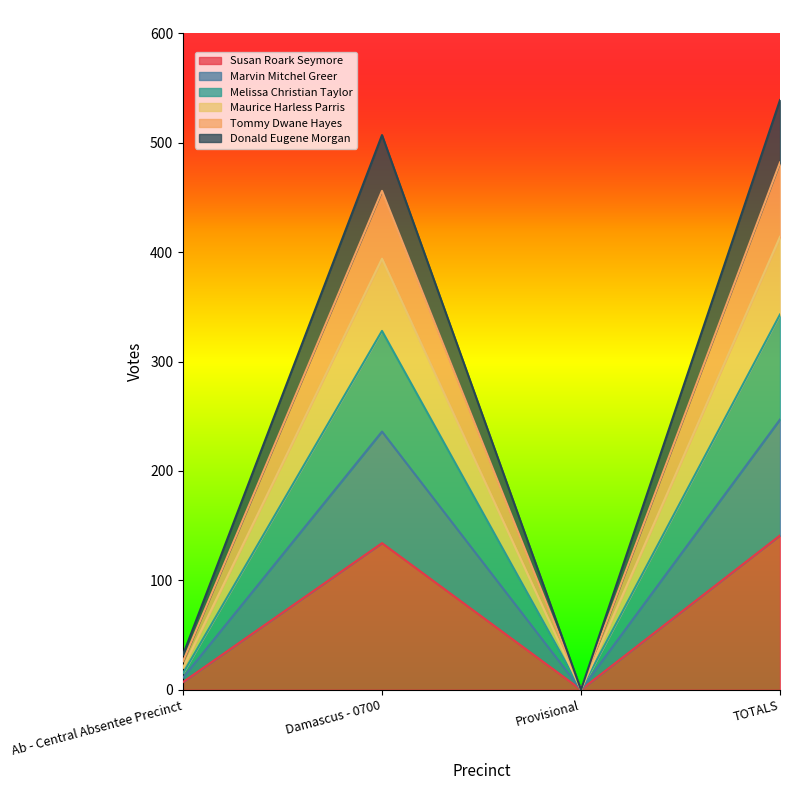

What is the total value across all series at TOTALS?

539